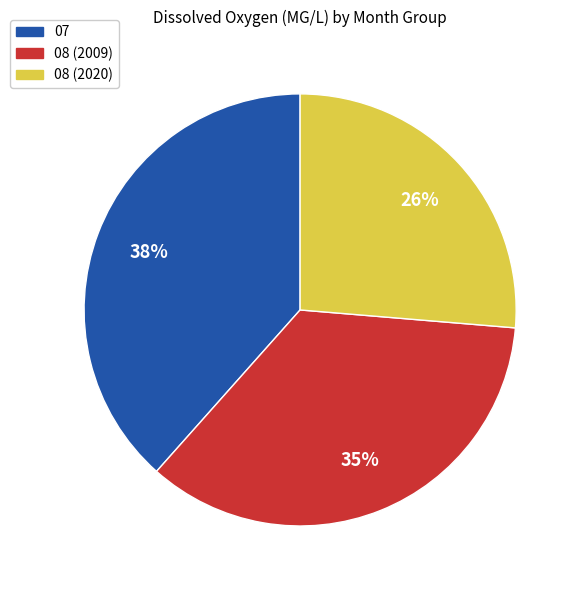

Is there any slice that represents more than half of the pie?

No